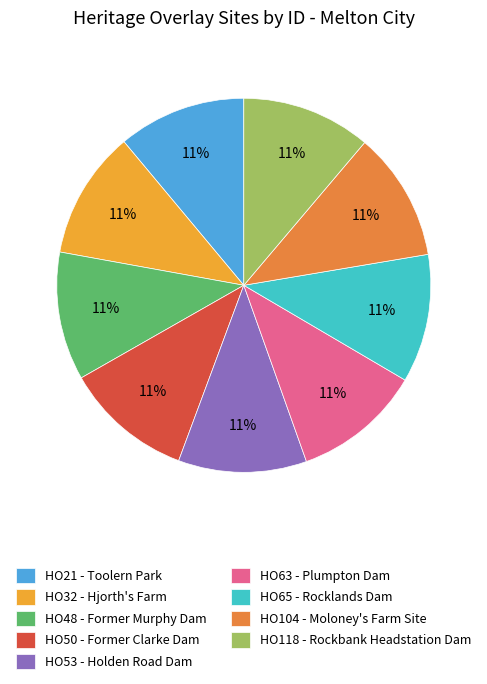

Does any single category account for the majority?

No